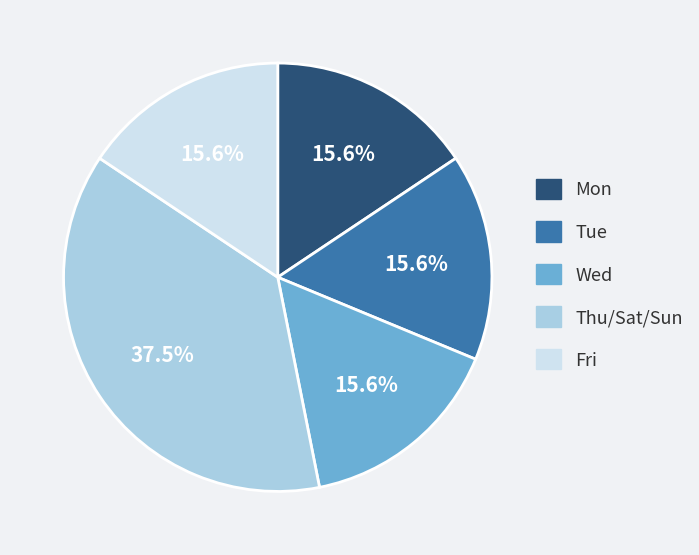

How many segments does this pie chart have?

5